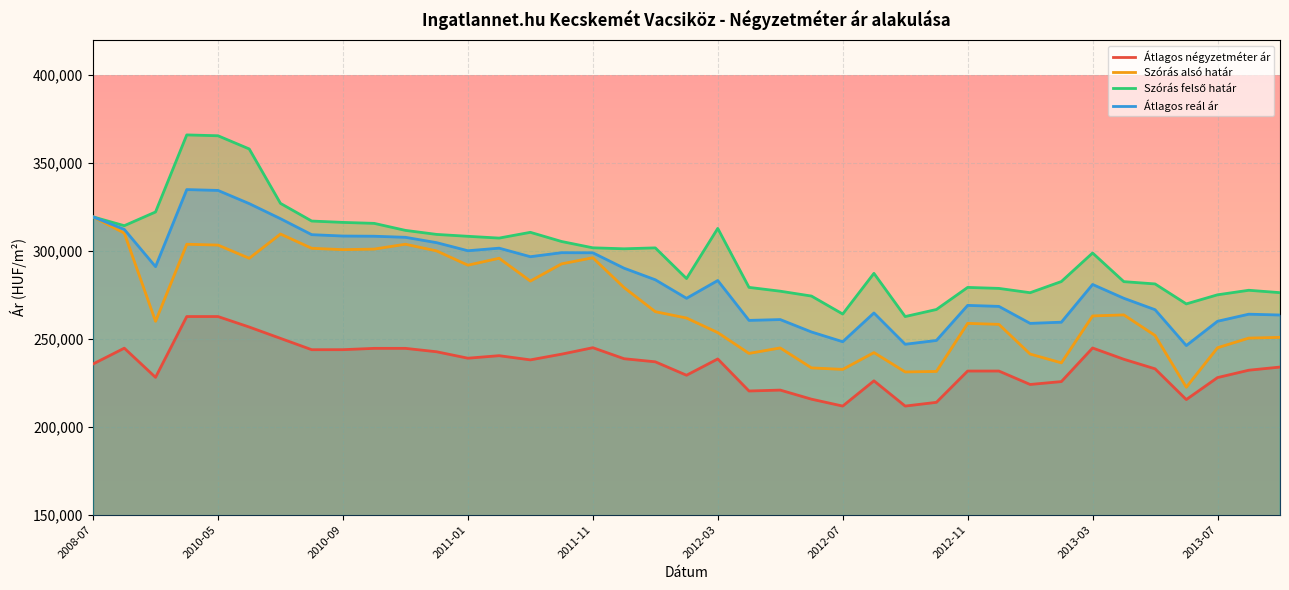

What is the difference between the second highest and minimum values in the Szórás alsó határ series?

87636